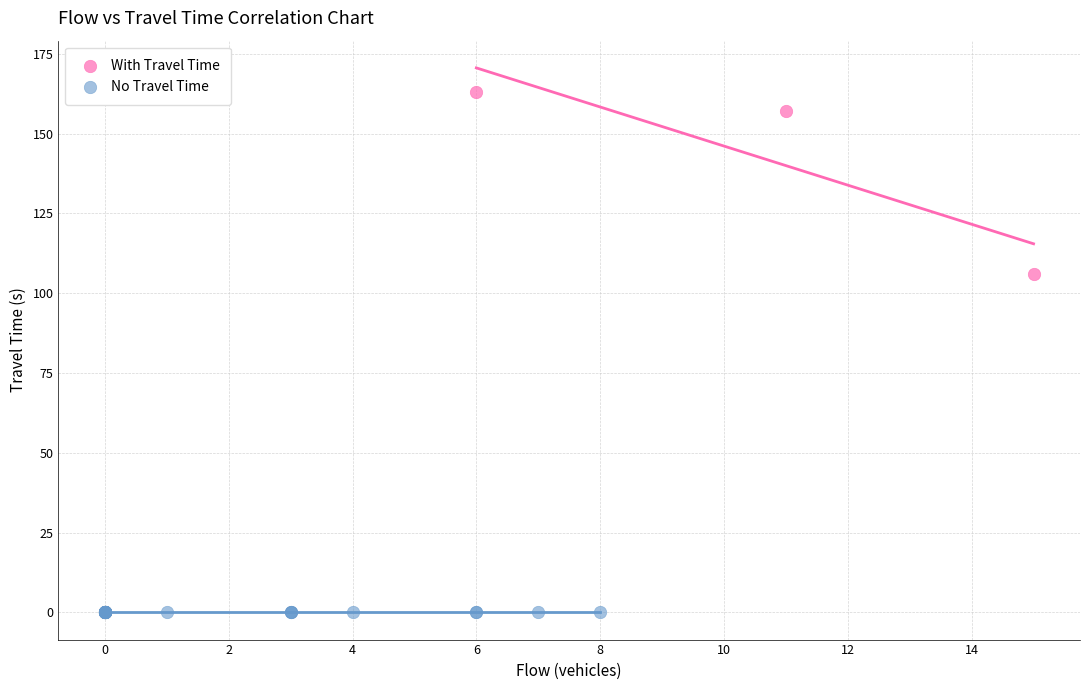

What are all the series names shown in the legend?

With Travel Time, No Travel Time